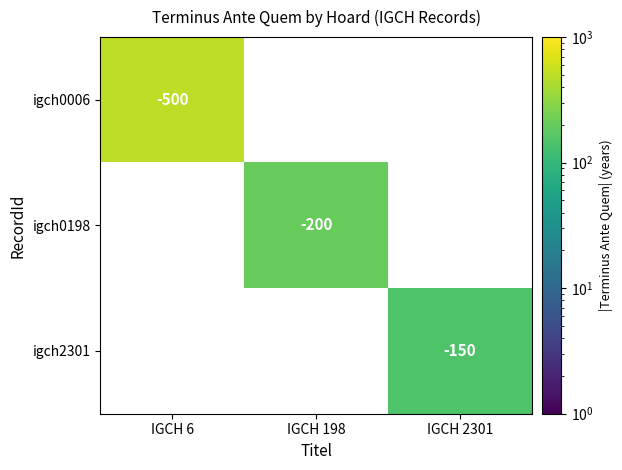

True or false: igch0198 has a value of -47 at IGCH 198.

False